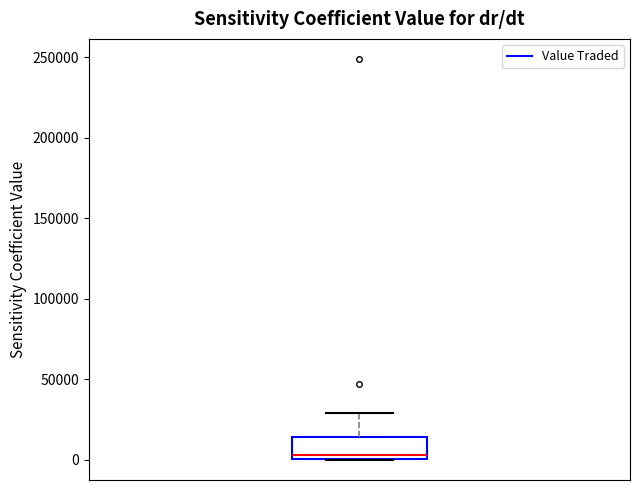

Transcribe this box plot: give where the median line is, the range the box spans, and where the two whiskers end, as read against the y-axis. The values are not printed on the chart, so give them approximately, as read against the axis.

median 5000, box 0 to 15000, whiskers 0 to 30000